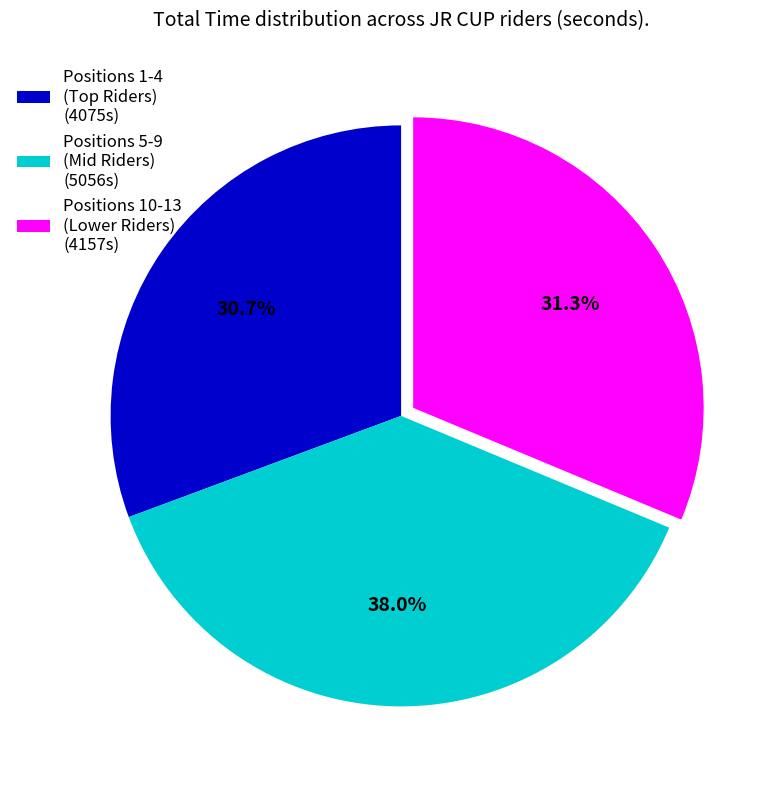

What percentage is NOT represented by Positions 5-9 (Mid Riders) (5056s)?

62.0%